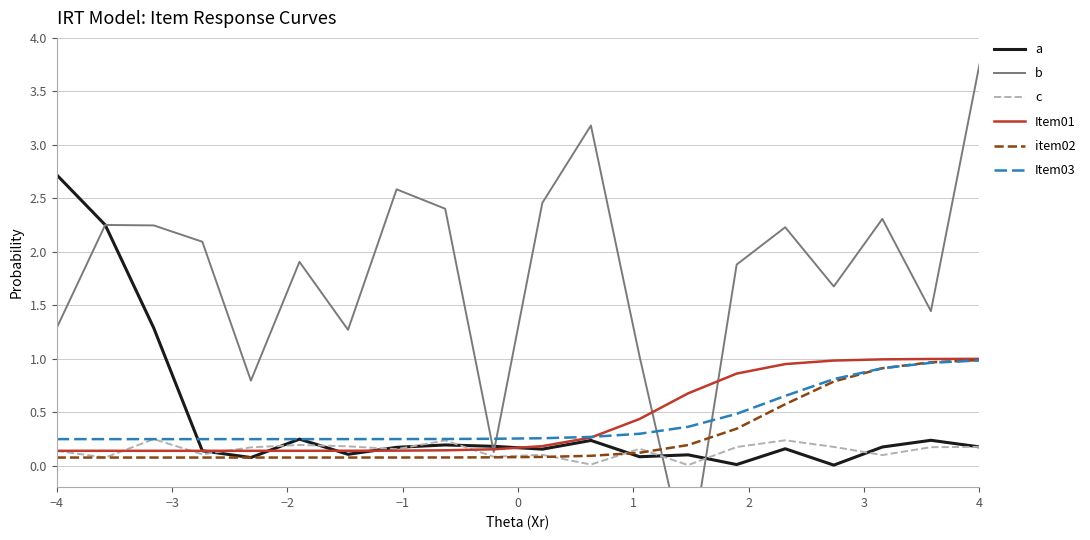

Which series has the largest total across all categories?

b